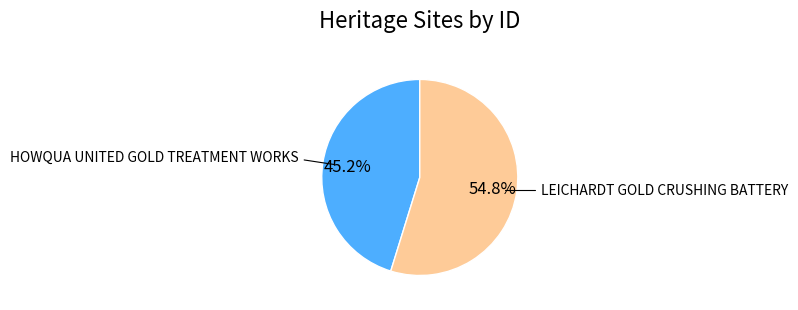

True or false: HOWQUA UNITED GOLD TREATMENT WORKS accounts for 45% of the total.

True